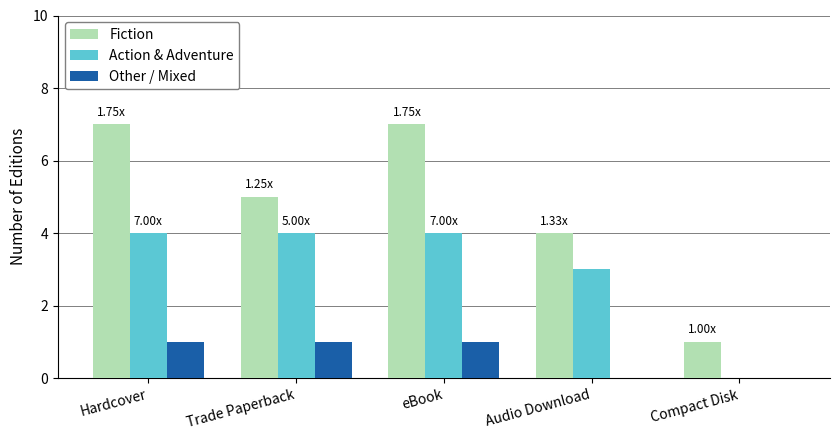

How many series are shown in this chart?

3